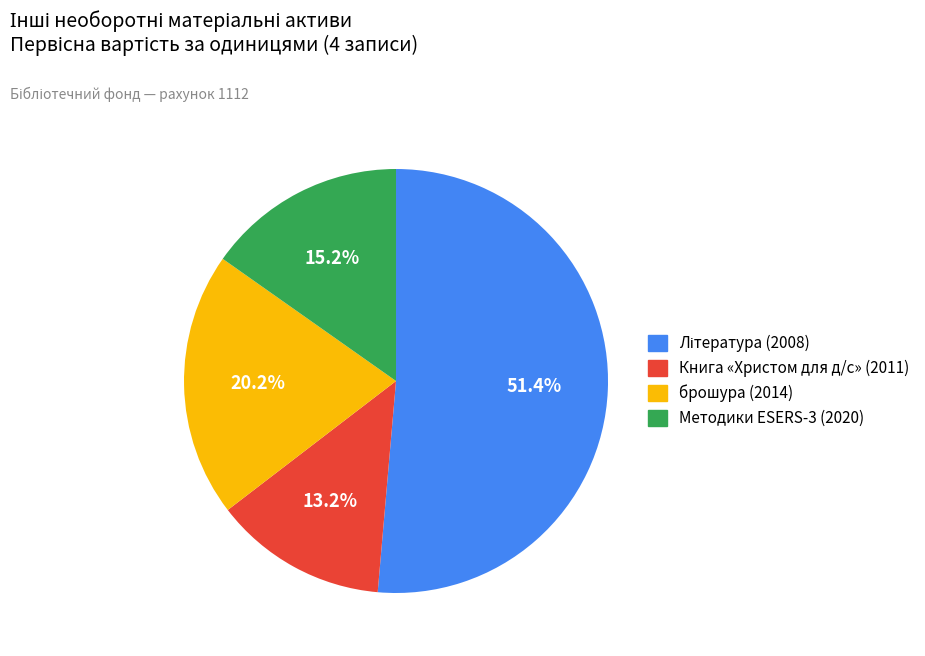

To the nearest percent, what portion does Методики ESERS-3 (2020) represent?

15%